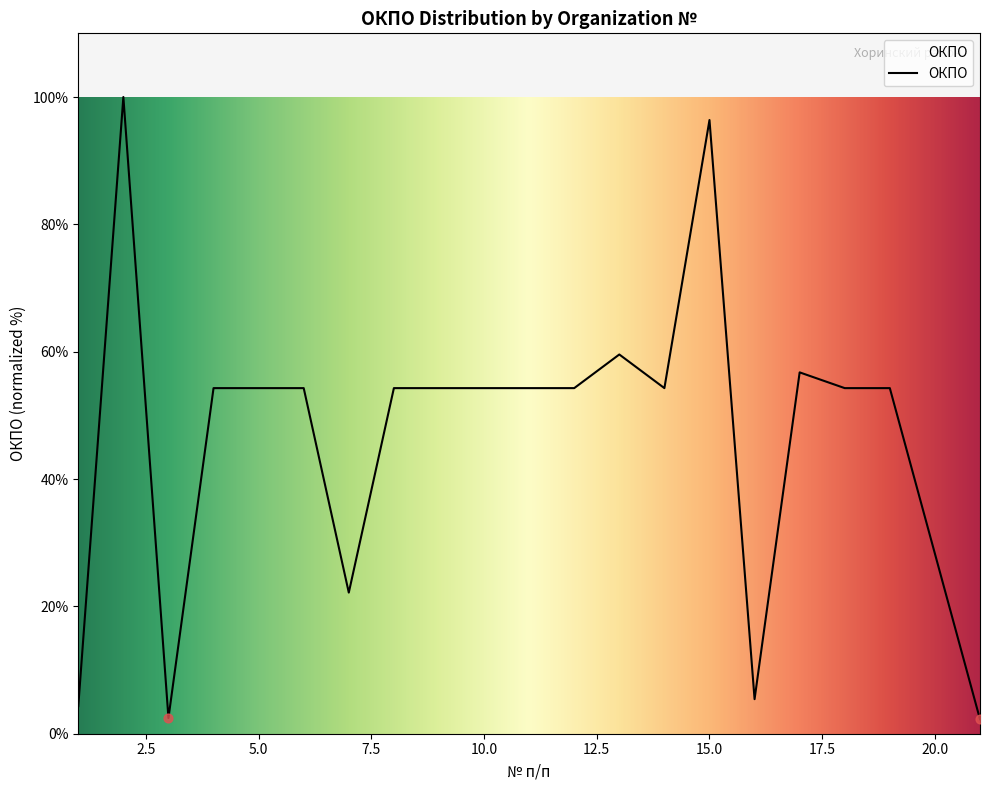

What is the smallest value displayed?

2.3